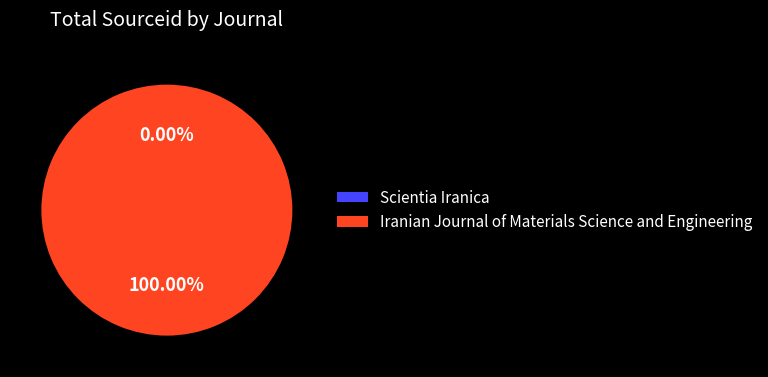

Which slice is the largest?

Iranian Journal of Materials Science and Engineering